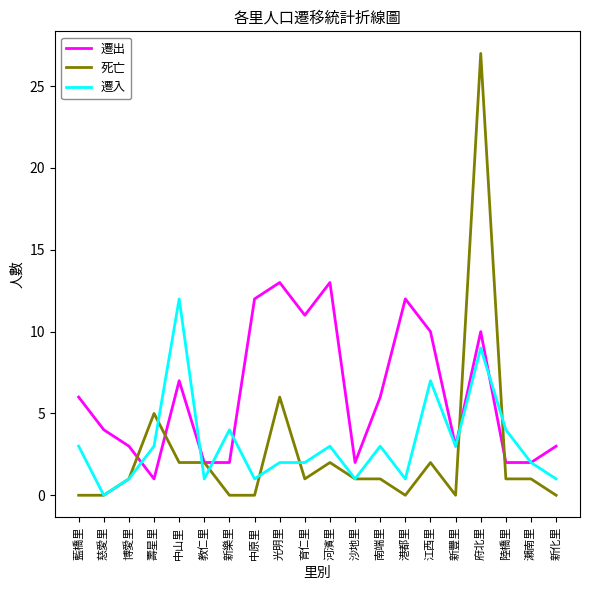

How many categories are shown in the chart?

20